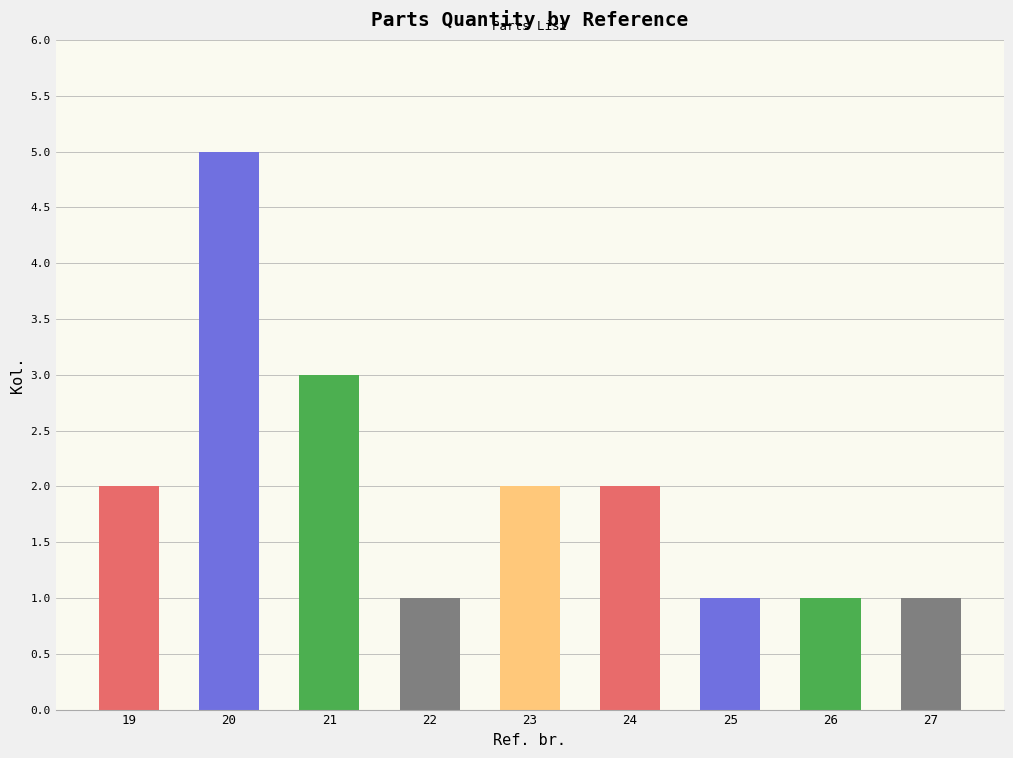

What is the sum of the values at 23 and 25?

3